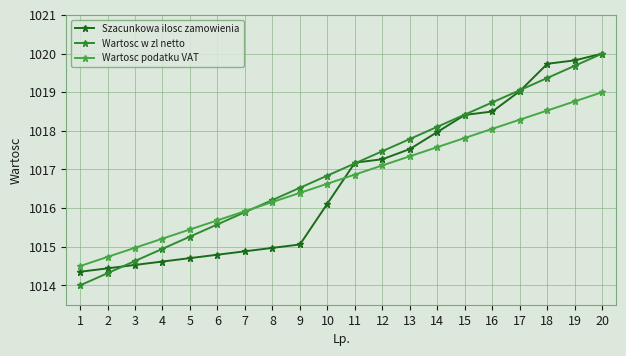

What is the total value across all series at 4?

3044.8